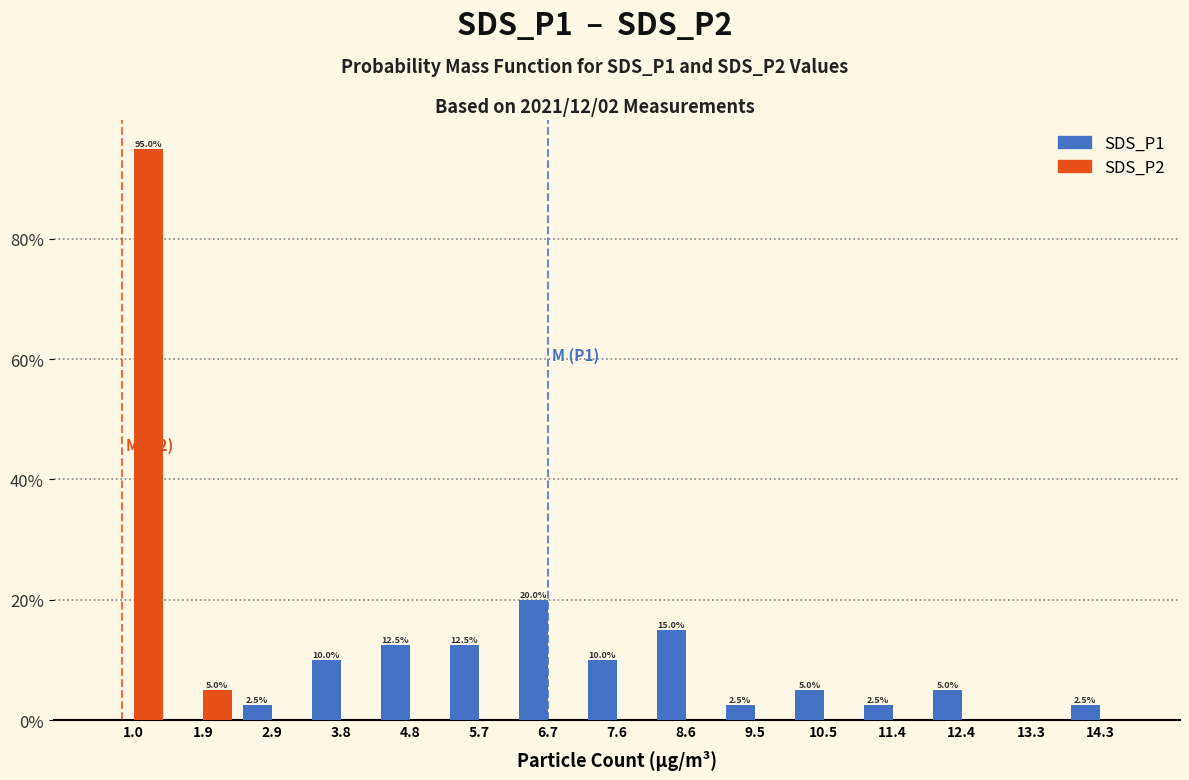

In the SDS_P2 series, which range on the x-axis has the tallest bar?

0.5 to 1.5